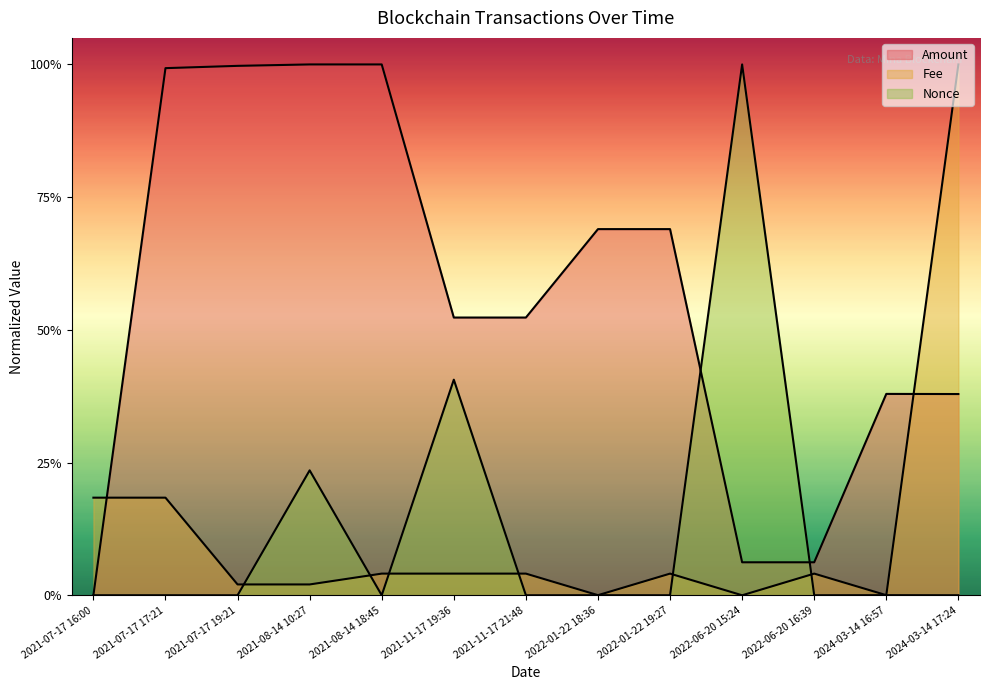

The Amount series shows 0.1 at 2022-06-20 16:39. True or false?

True